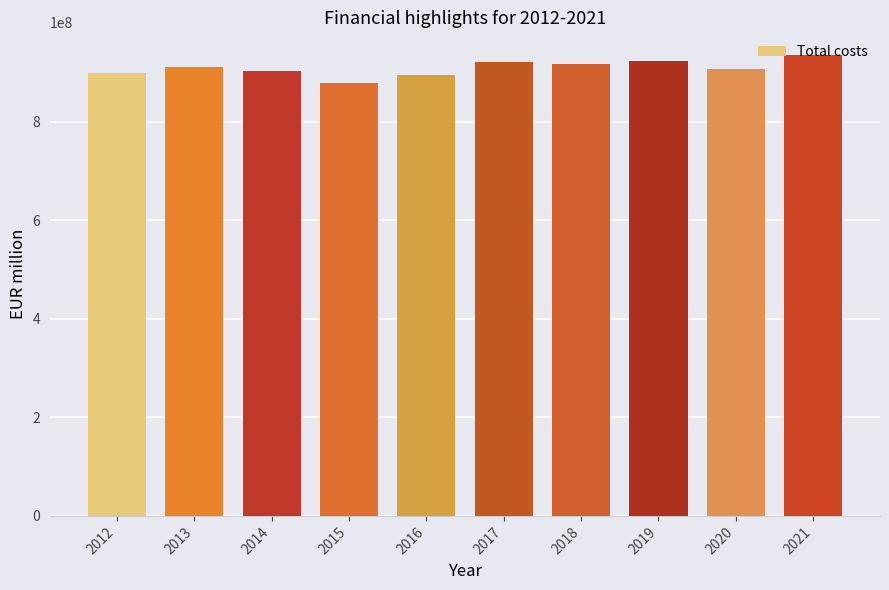

How many distinct data groups are displayed?

1